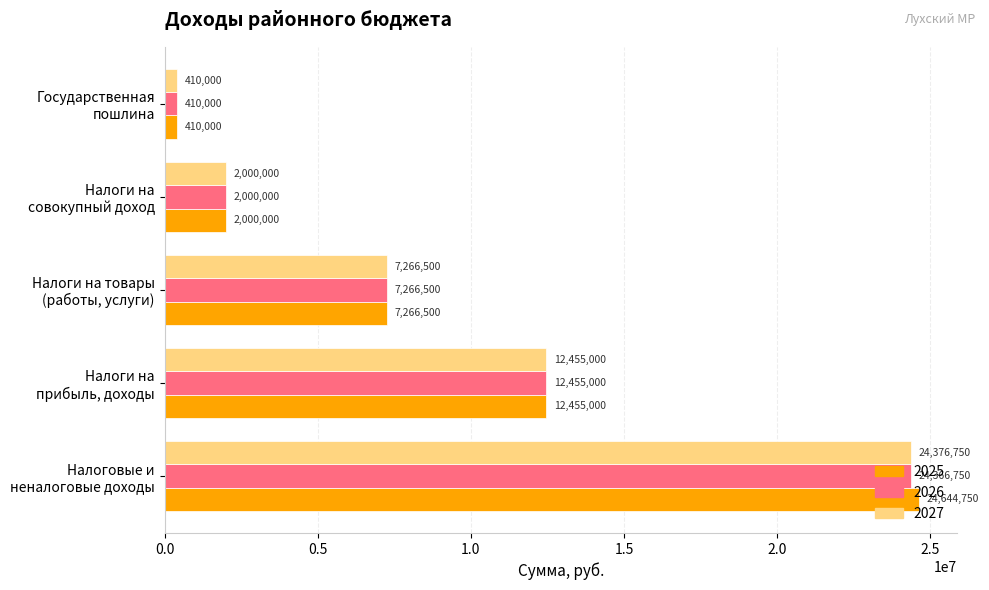

List the labels in order of 2025 value, smallest first.

Государственная
пошлина, Налоги на
совокупный доход, Налоги на товары
(работы, услуги), Налоги на
прибыль, доходы, Налоговые и
неналоговые доходы